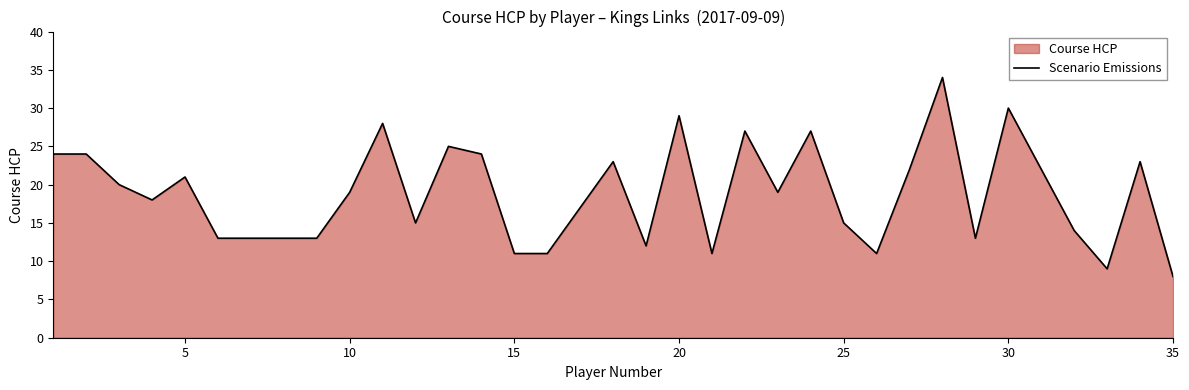

True or false: the data shows 4 at 35.

False